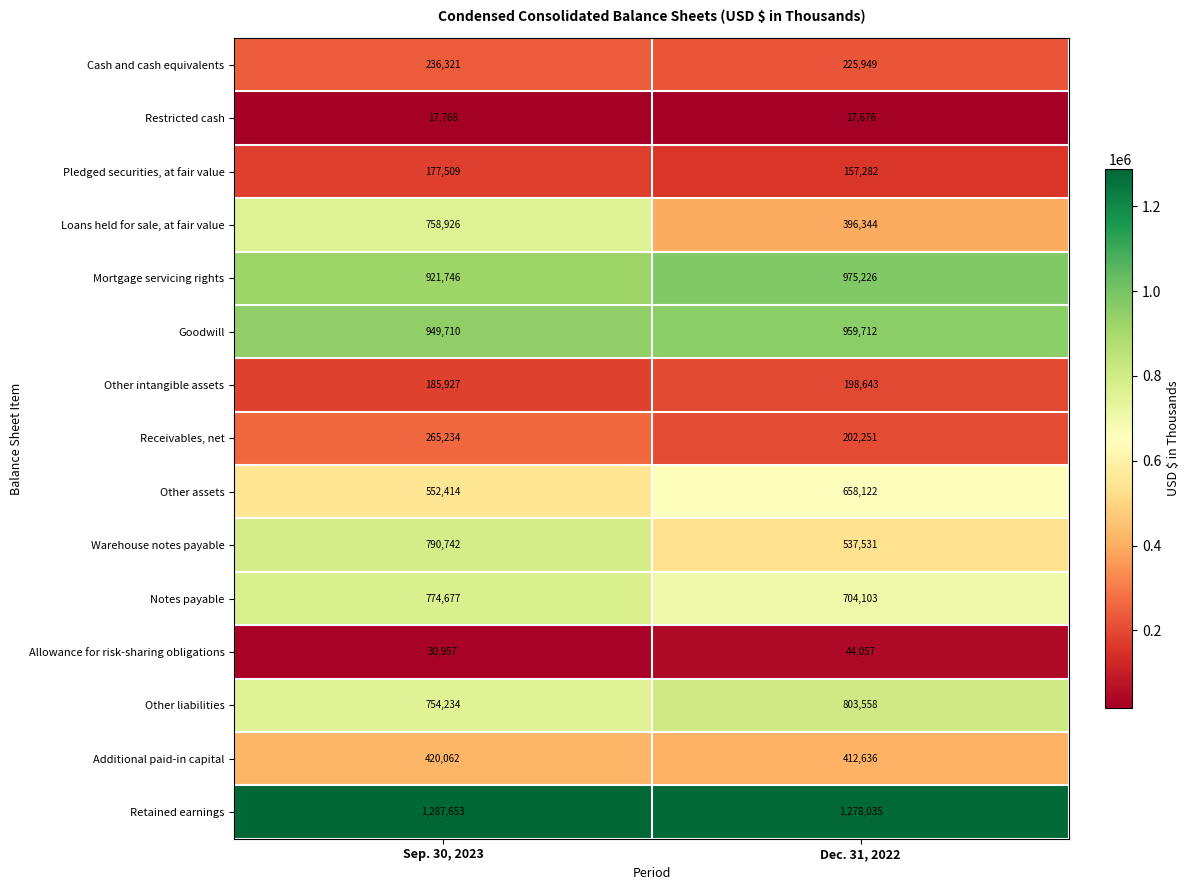

Which series has the largest range (max minus min)?

Loans held for sale, at fair value